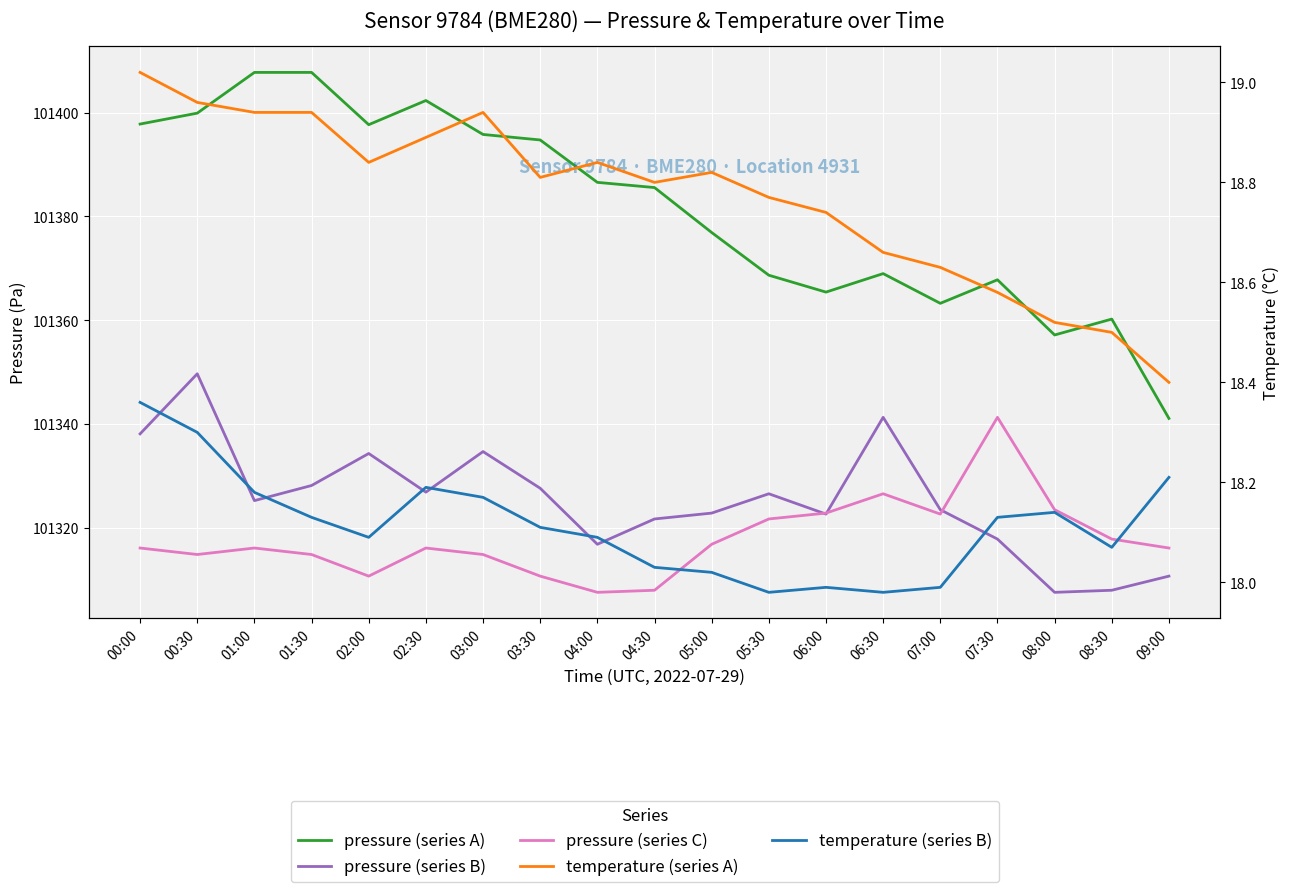

At which label does pressure (series C) first exceed 101316?

00:00